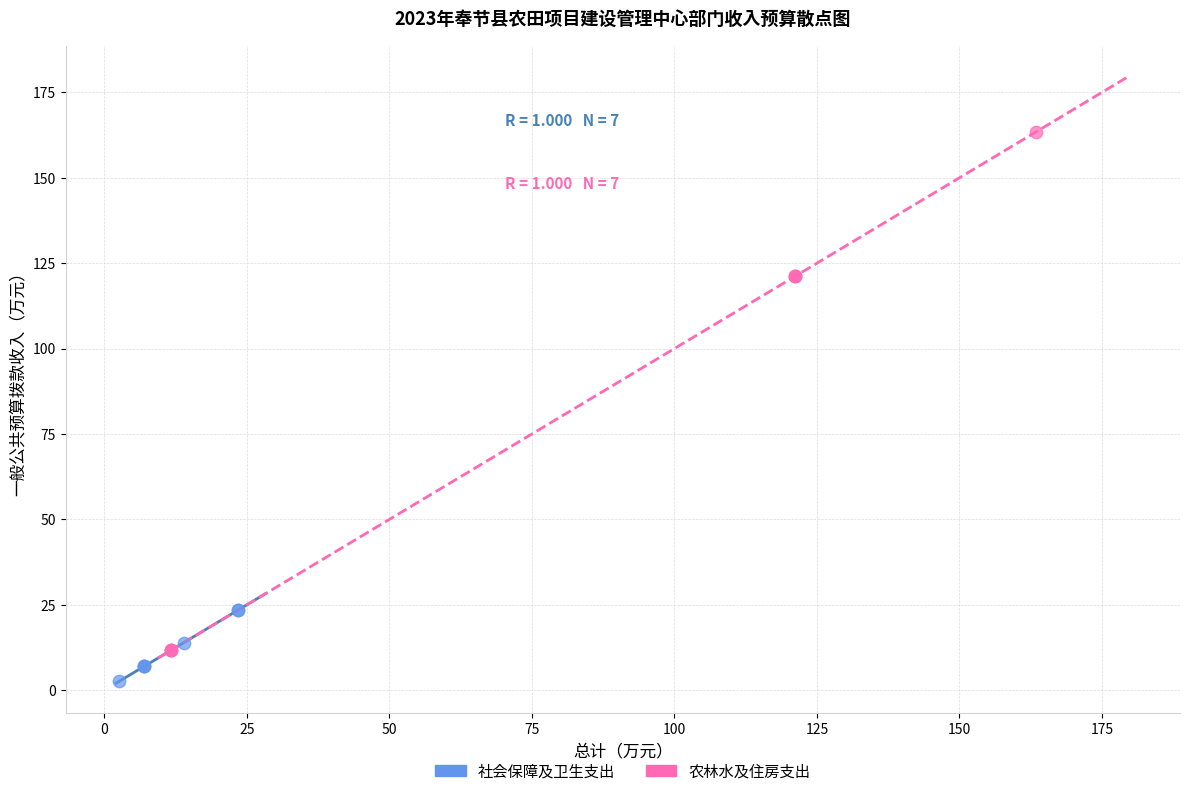

Which series contains the highest Y value?

农林水及住房支出